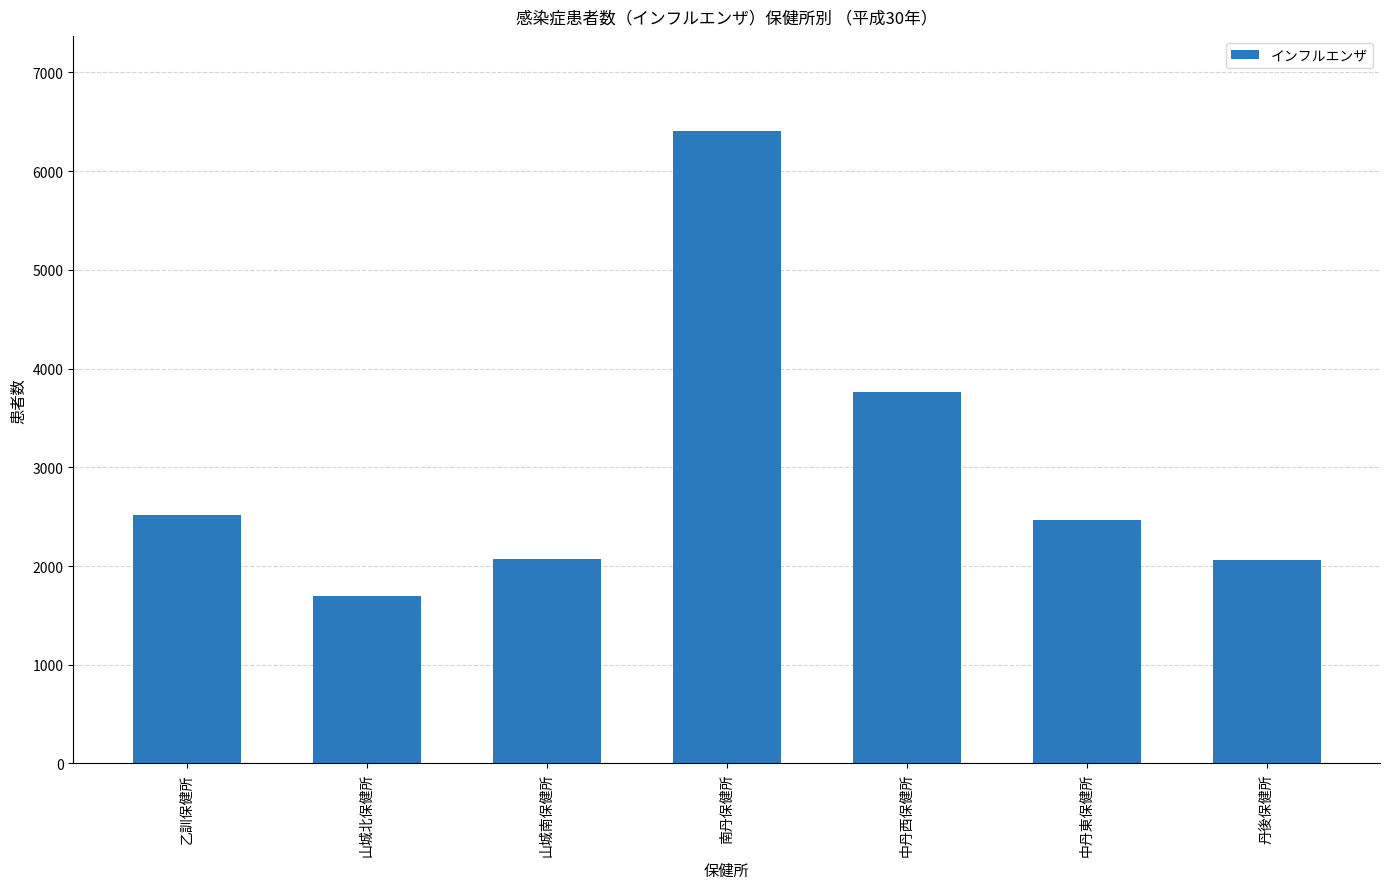

The chart shows a value of 2985 at 山城南保健所. True or false?

False